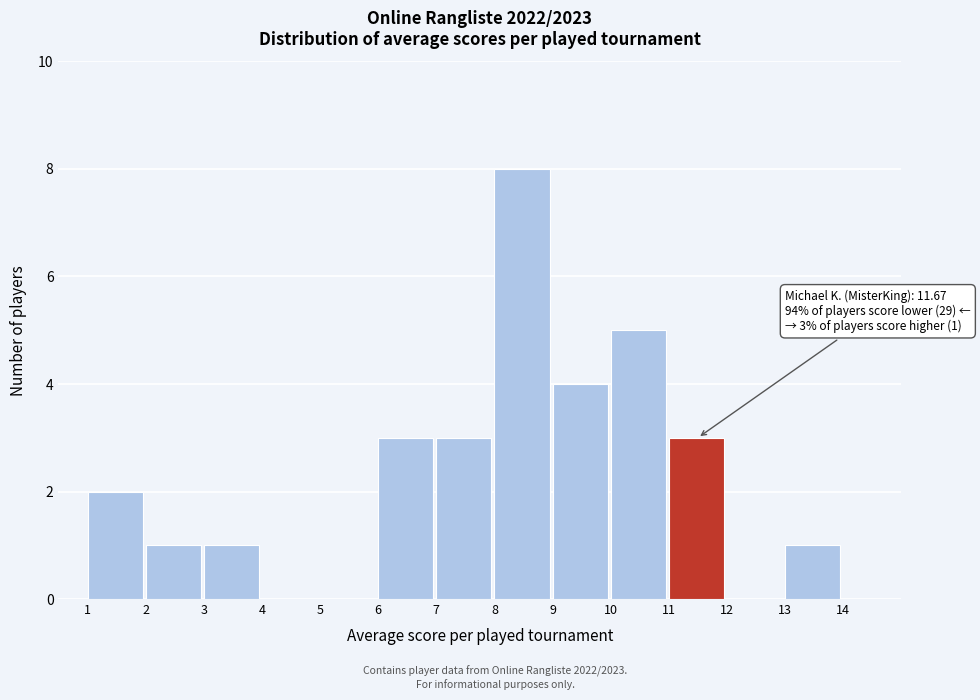

Which range on the x-axis has the tallest bar?

8 to 9